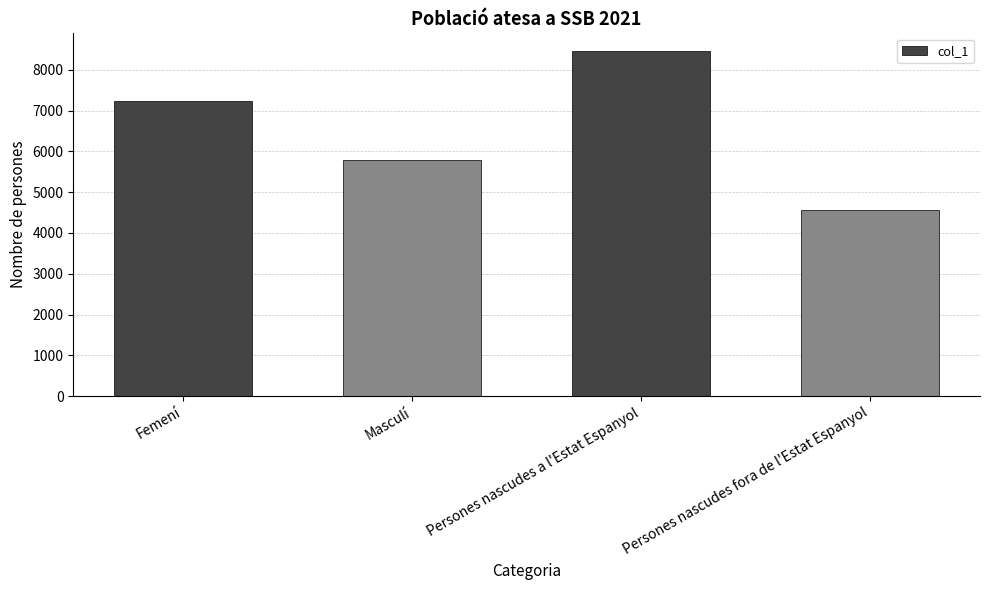

How many distinct data groups are displayed?

1